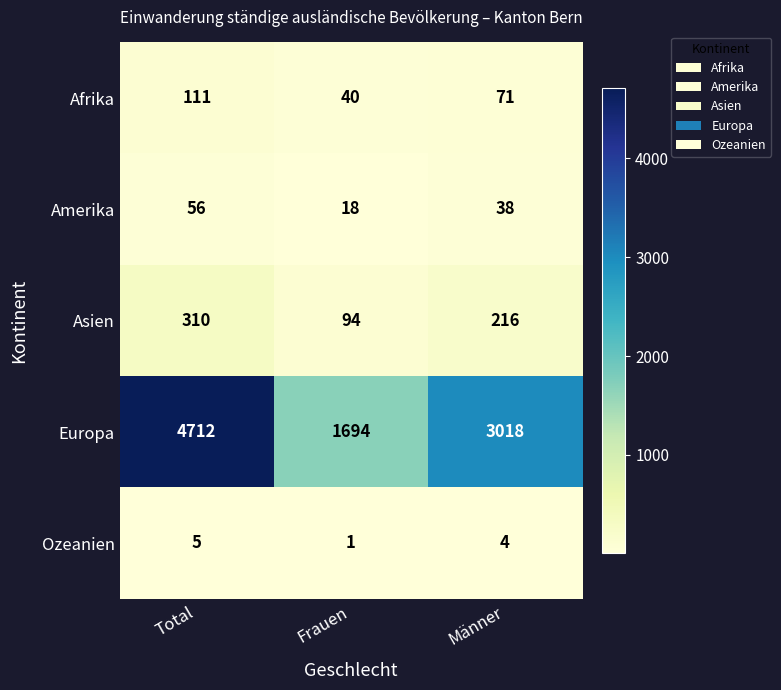

What is the spread (max minus min) of values at Frauen?

1693